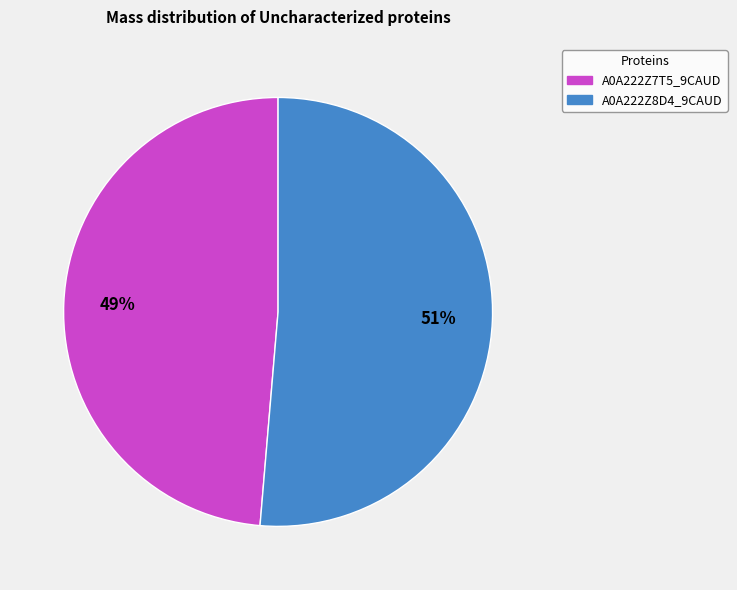

Rank the categories by value from highest to lowest.

A0A222Z8D4_9CAUD, A0A222Z7T5_9CAUD